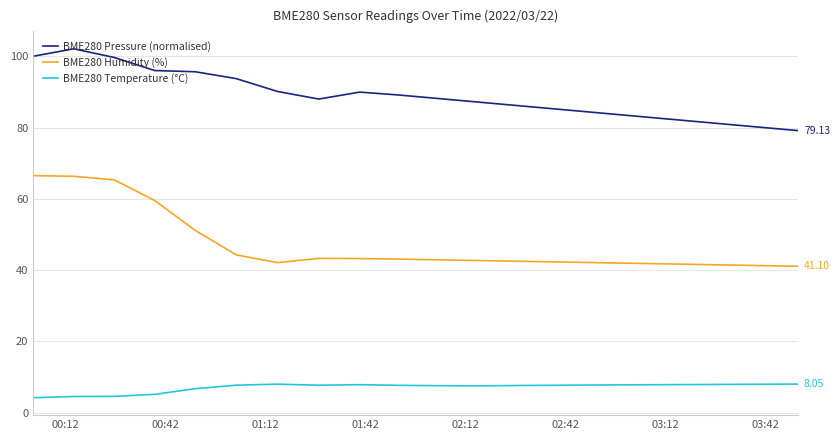

True or false: BME280 Pressure (normalised) and BME280 Temperature (°C) intersect in this chart.

False